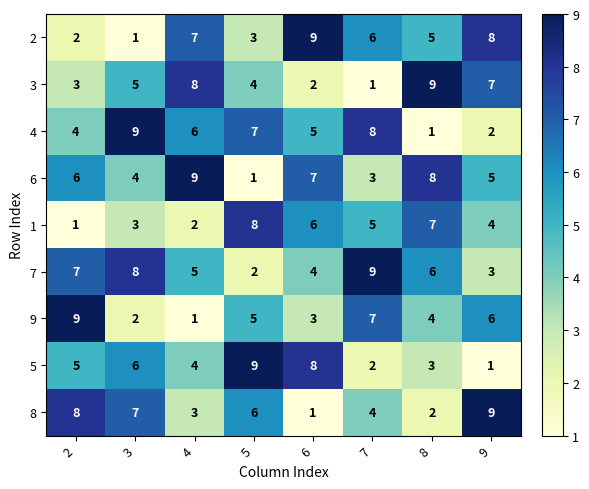

Is it true that 8 equals 1 at 8?

False